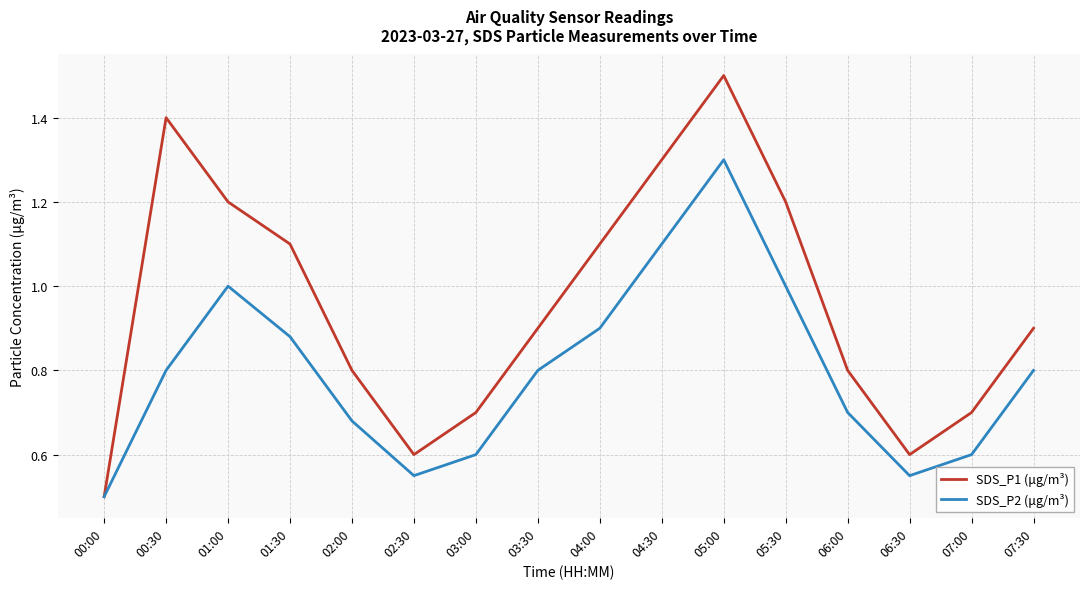

True or false: SDS_P2 (μg/m³) has more than 0 interior local peaks.

True